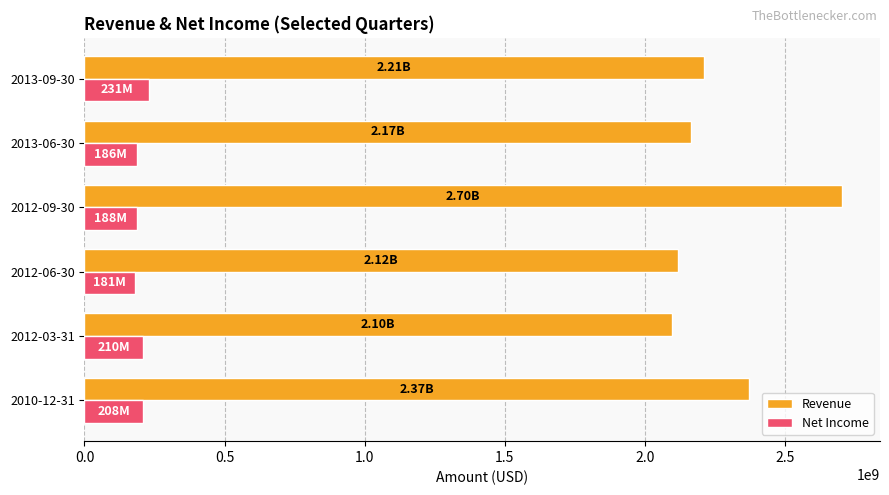

At which category is the sum across all series the highest?

2012-09-30